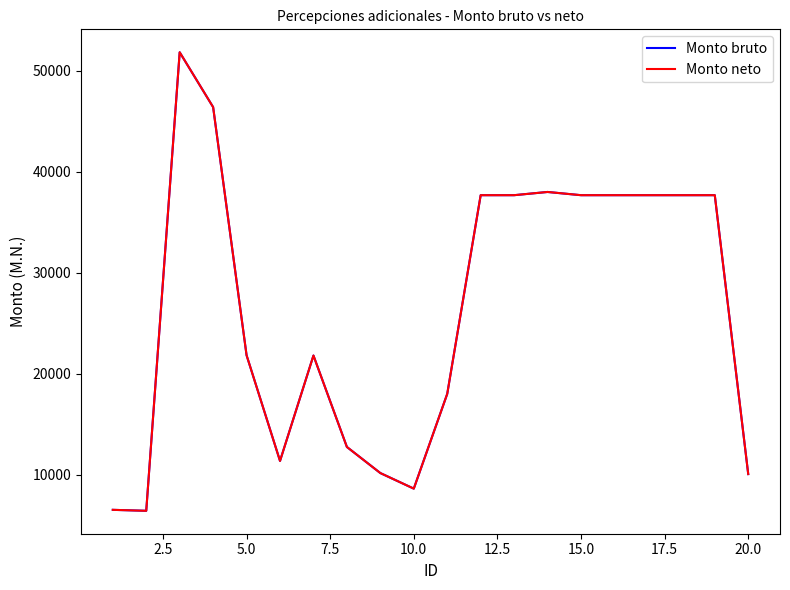

Does the chart have visible grid lines?

No